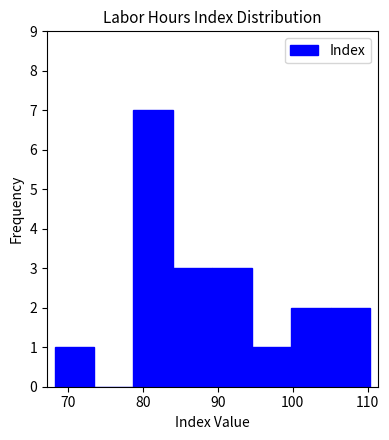

Reading left to right, list every bar in this chart as the range it spans on the x-axis followed by its height. Neither the bar edges nor the heights are printed on the chart, so give them approximately, as read against the axes.

68 to 73: 1
73 to 79: 0
79 to 84: 7
84 to 89: 3
89 to 95: 3
95 to 100: 1
100 to 105: 2
105 to 110: 2